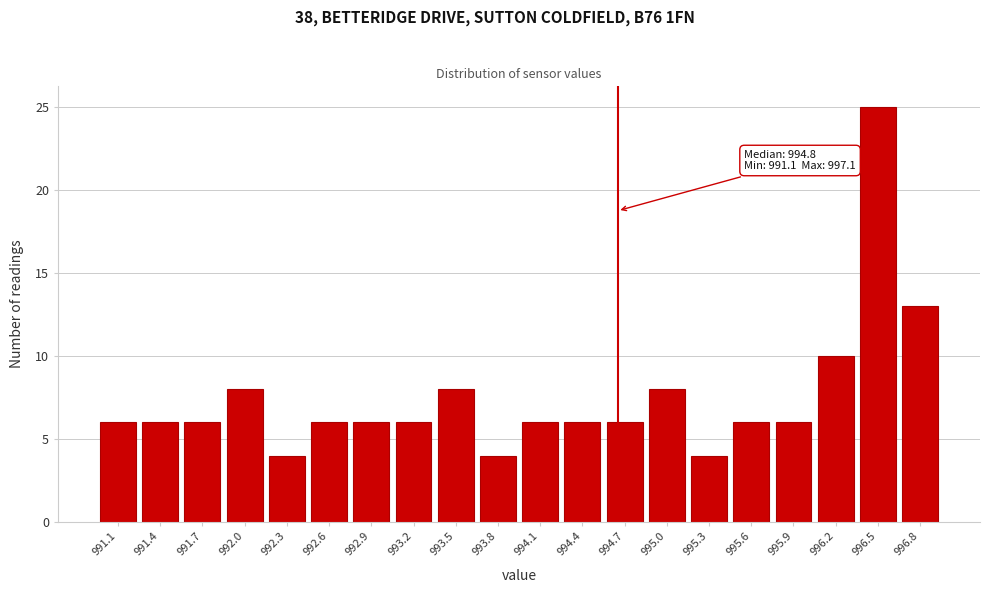

Reading right to left, what are all the values shown in this chart?

996.8=13	996.5=25	996.2=10	995.9=6	995.6=6	995.3=4	995.0=8	994.7=6	994.4=6	994.1=6	993.8=4	993.5=8	993.2=6	992.9=6	992.6=6	992.3=4	992.0=8	991.7=6	991.4=6	991.1=6